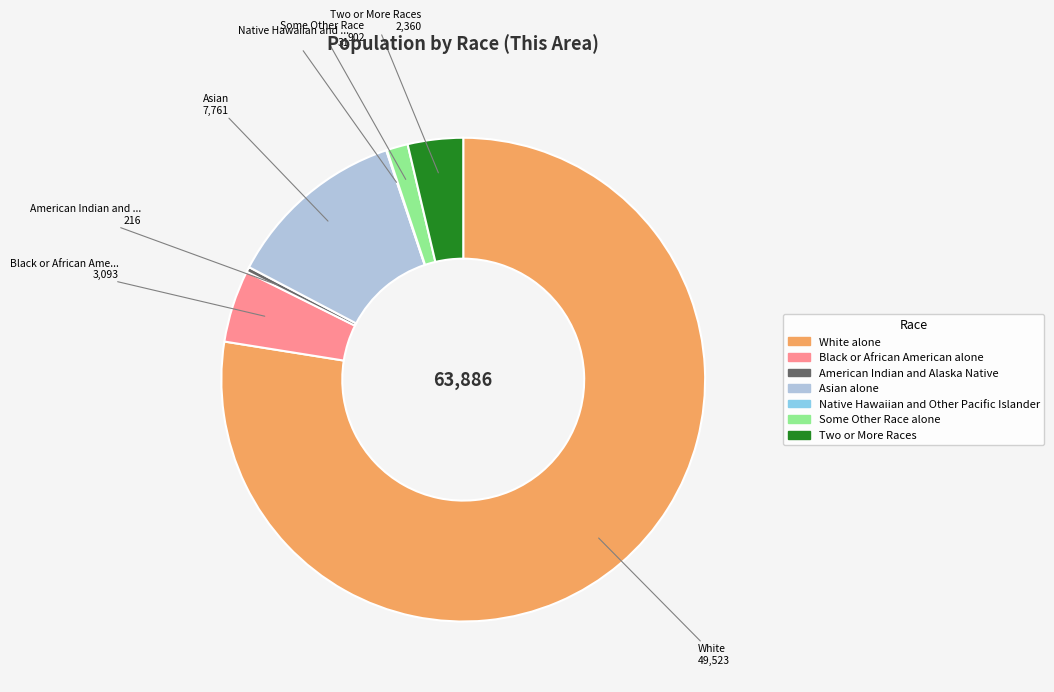

Do American Indian and Alaska Native and Some Other Race alone together represent more than half of the pie?

No